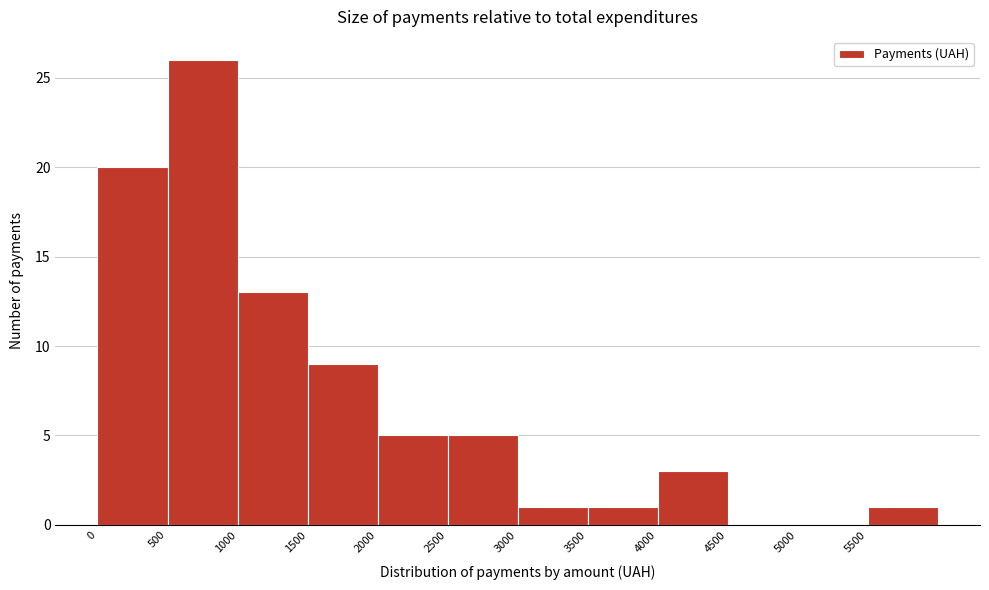

What is the height of the bar covering 1500 to 2000 on the x-axis? The values are not printed on the chart, so give them approximately, as read against the axis.

9